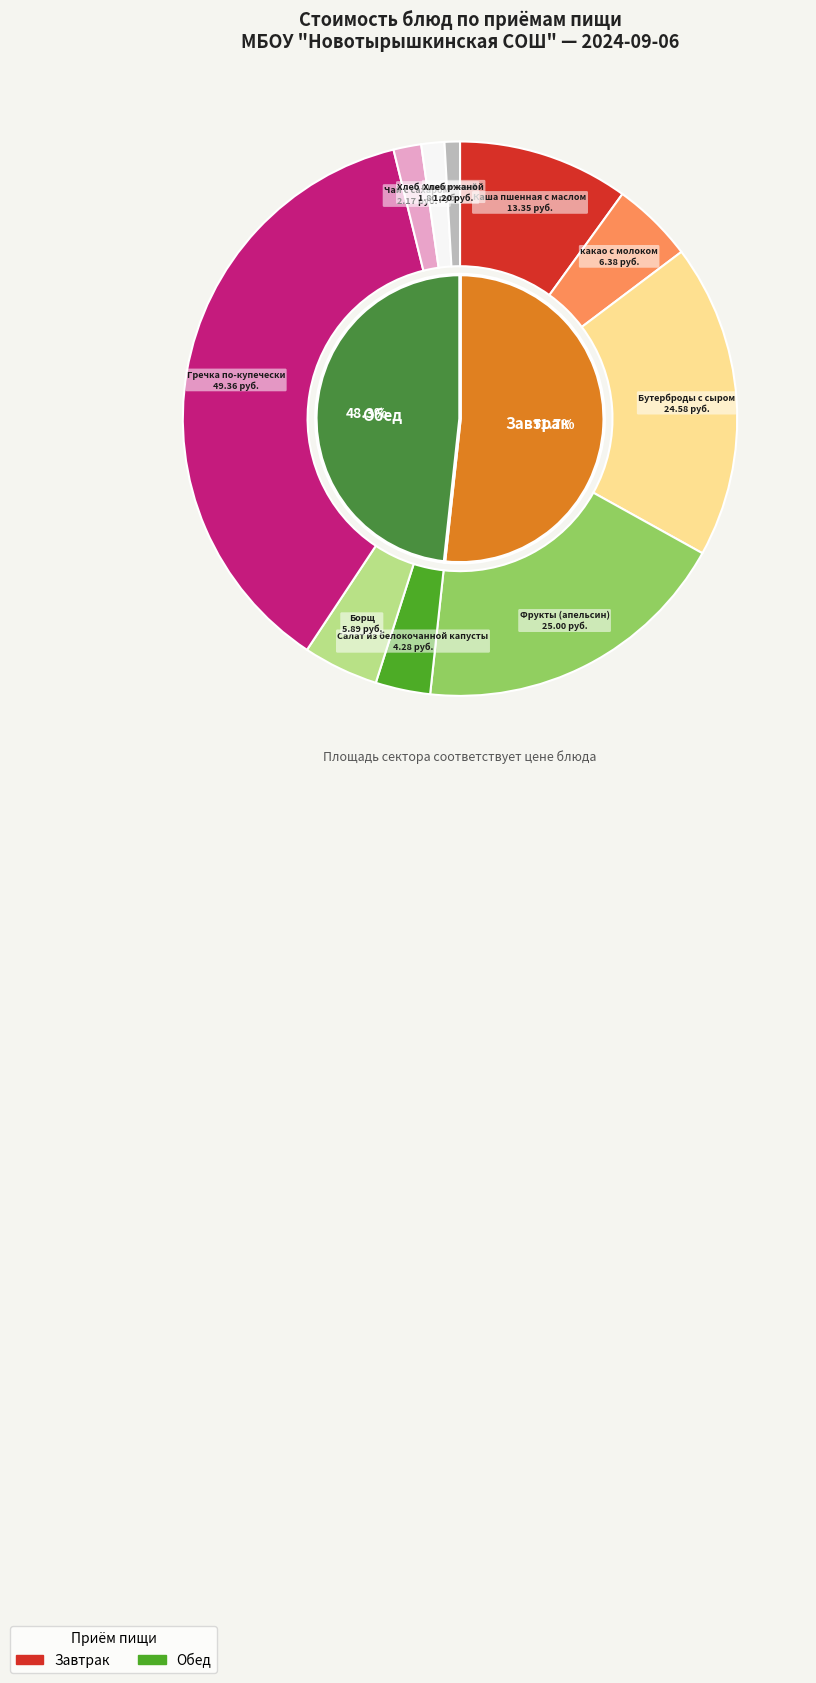

To the nearest percent, what is the difference between the Борщ and Салат из белокочанной капусты slice percentages?

1%